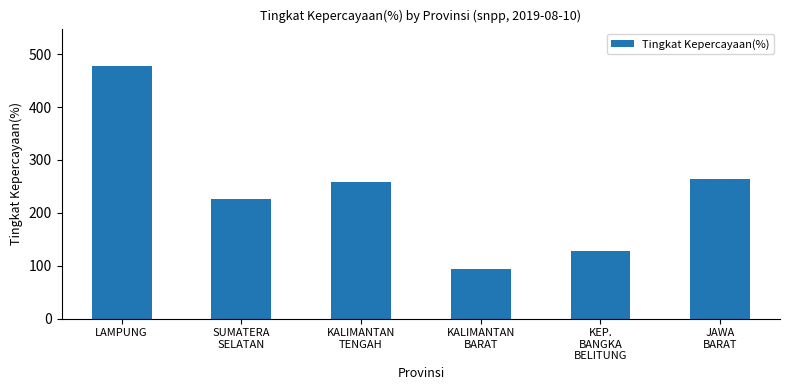

What is the ratio of the value at KALIMANTAN
BARAT to the value at KEP.
BANGKA
BELITUNG?

0.7